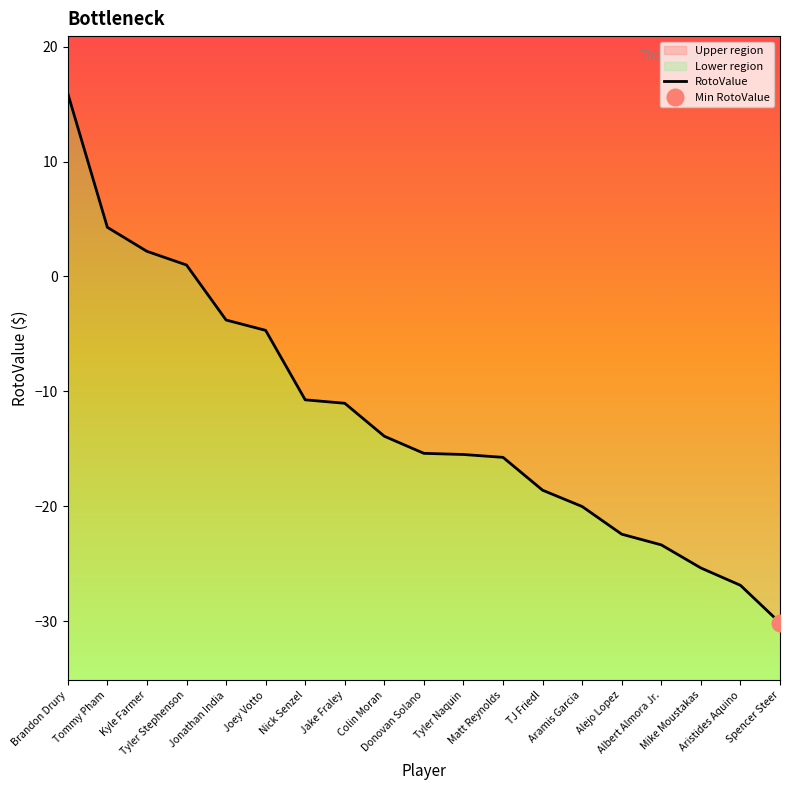

Does the chart have visible grid lines?

No